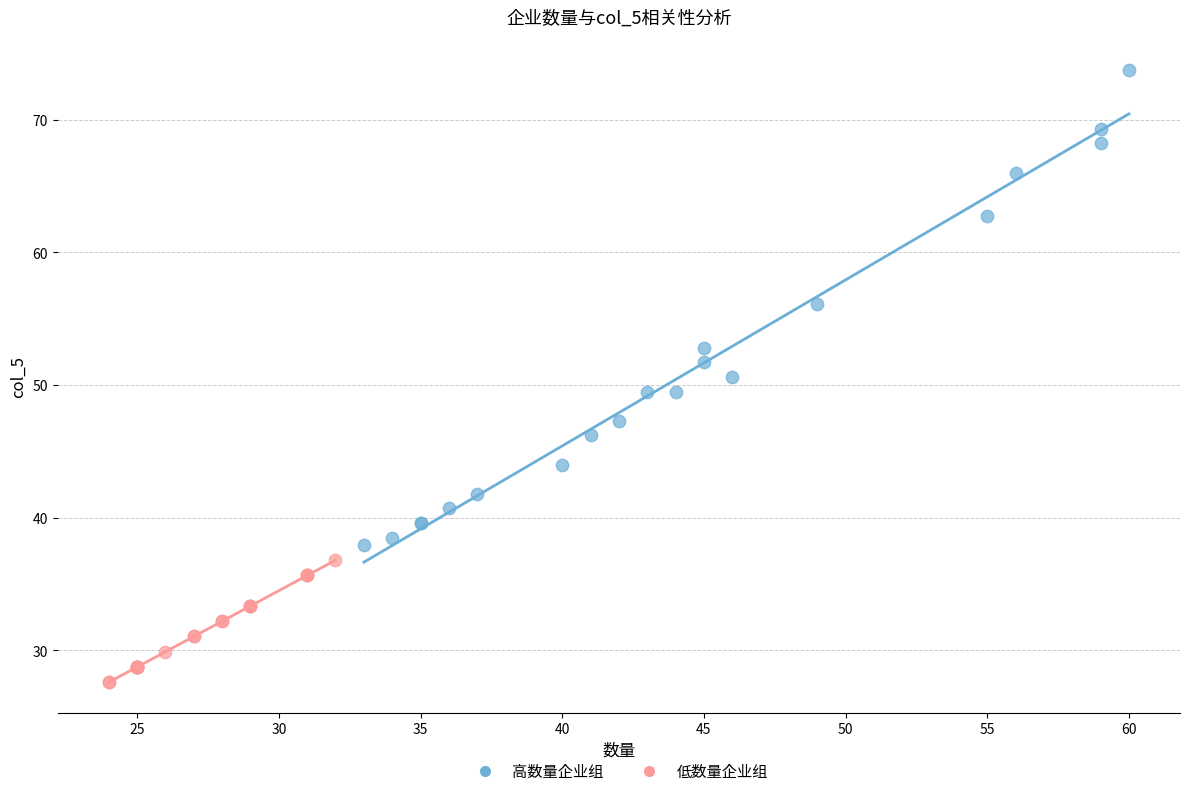

Which series contains the lowest Y value?

低数量企业组